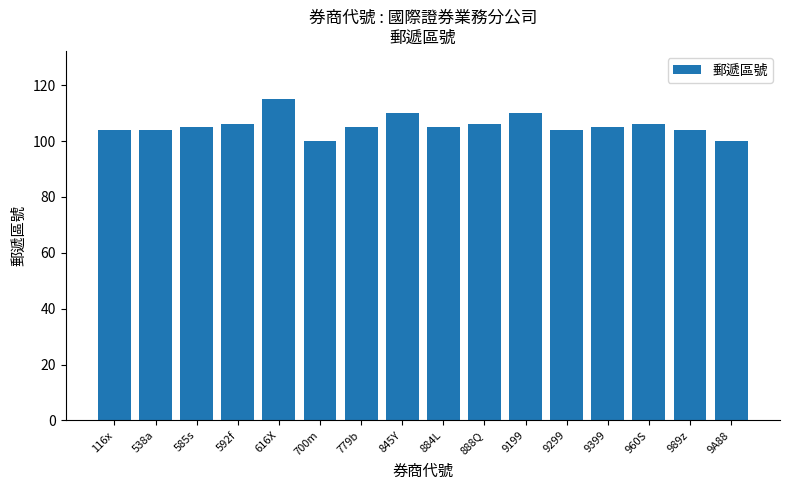

What is the approximate value at 845Y?

110